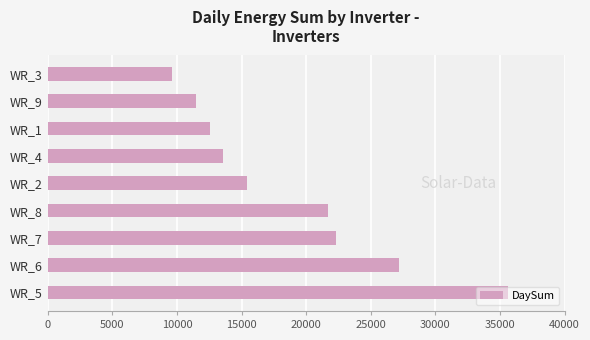

Does the chart contain any negative values?

No